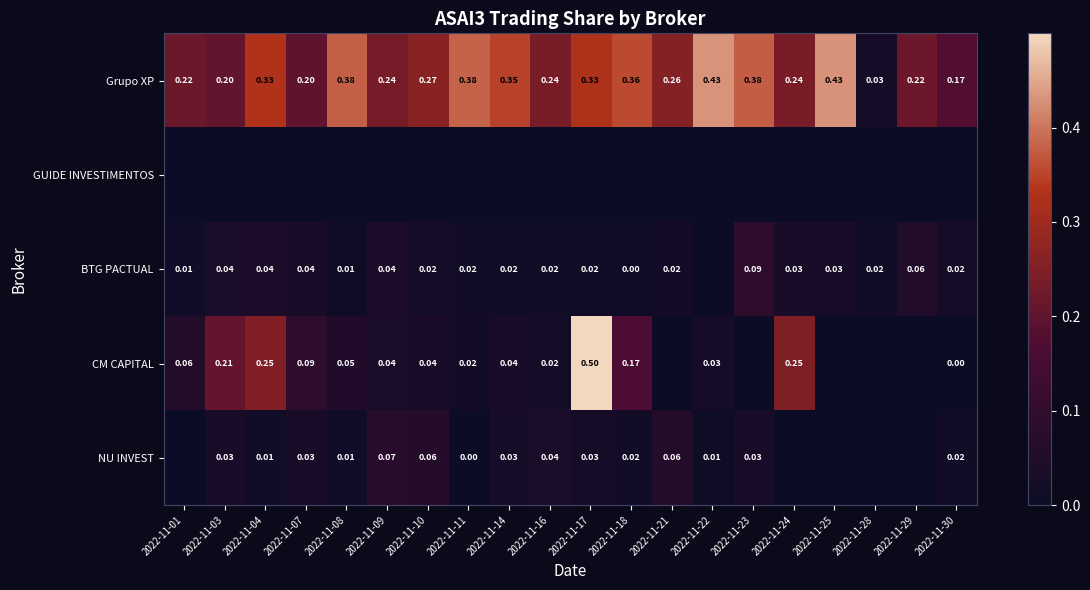

Is the value of BTG PACTUAL at 2022-11-28 greater than the value of NU INVEST at 2022-11-11?

Yes